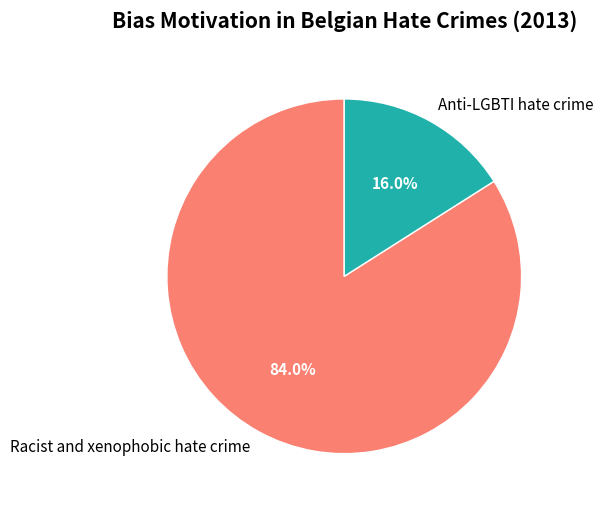

True or false: Anti-LGBTI hate crime accounts for 4% of the total.

False